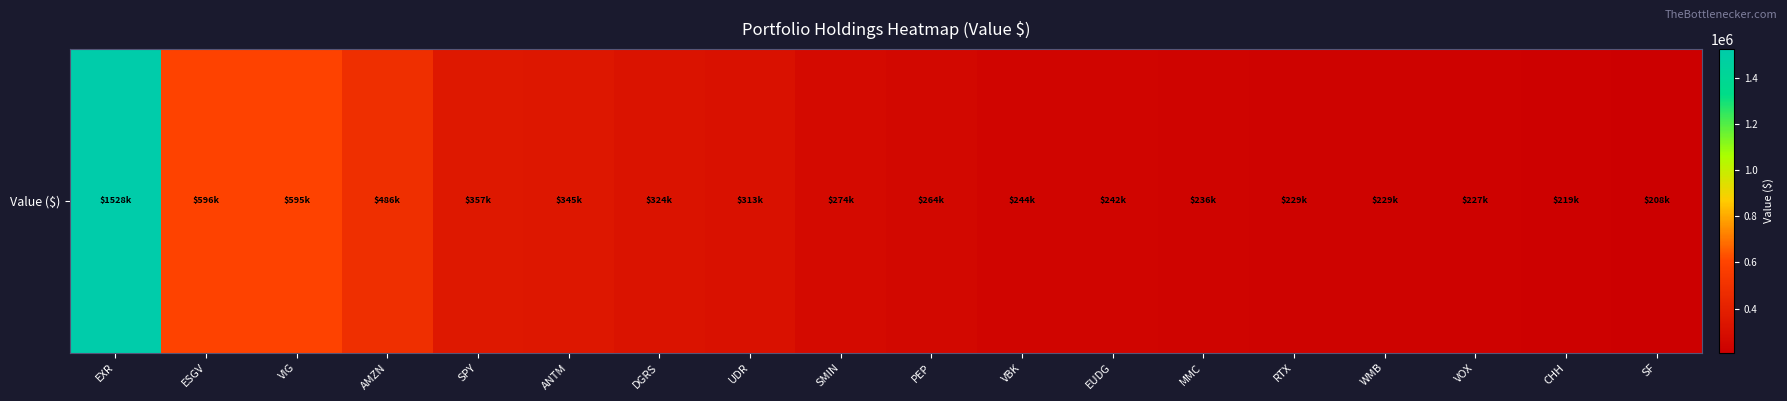

What is the greatest value displayed?

1528000